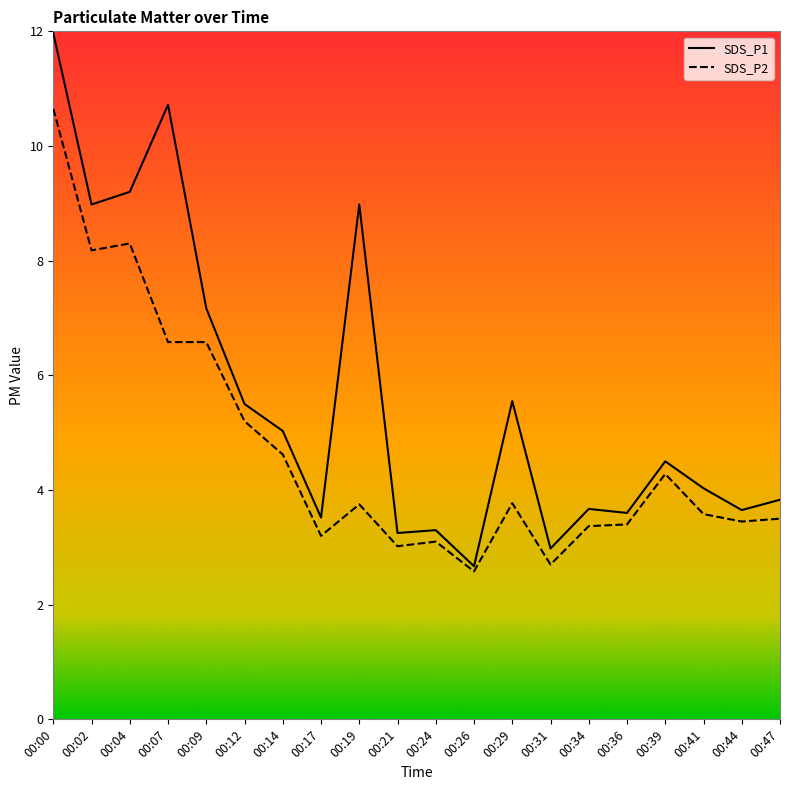

How many values in the SDS_P2 series exceed 3?

18